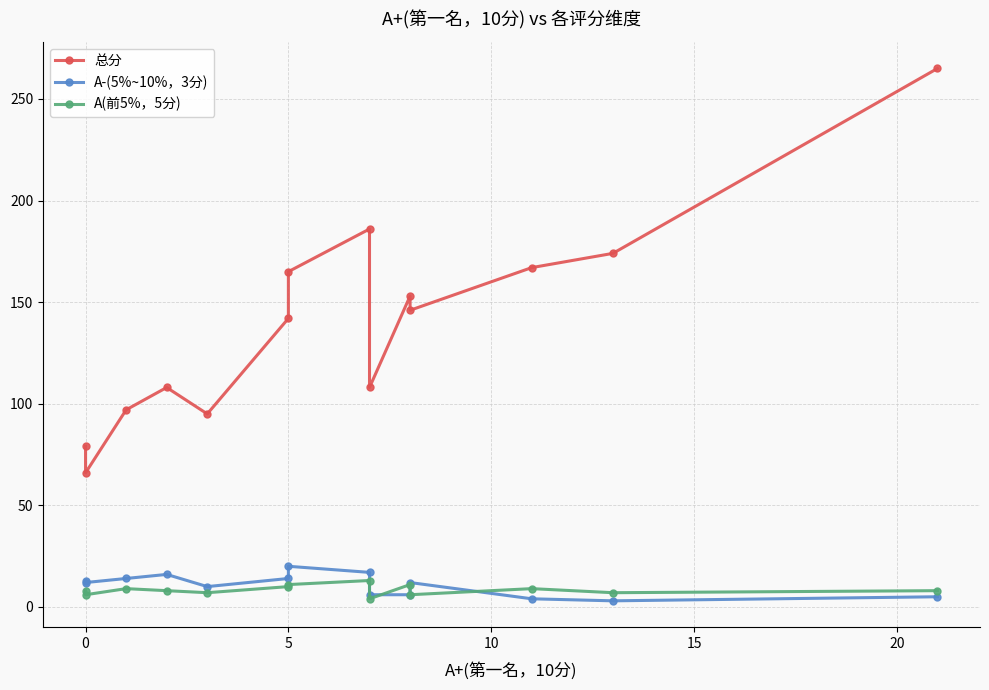

Reading left to right, transcribe all the data shown in this chart.

总分: 79	66	97	108	95	142	165	186	108	153	146	167	174	265
A-(5%~10%，3分): 13	12	14	16	10	14	20	17	6	6	12	4	3	5
A(前5%，5分): 8	6	9	8	7	10	11	13	4	11	6	9	7	8